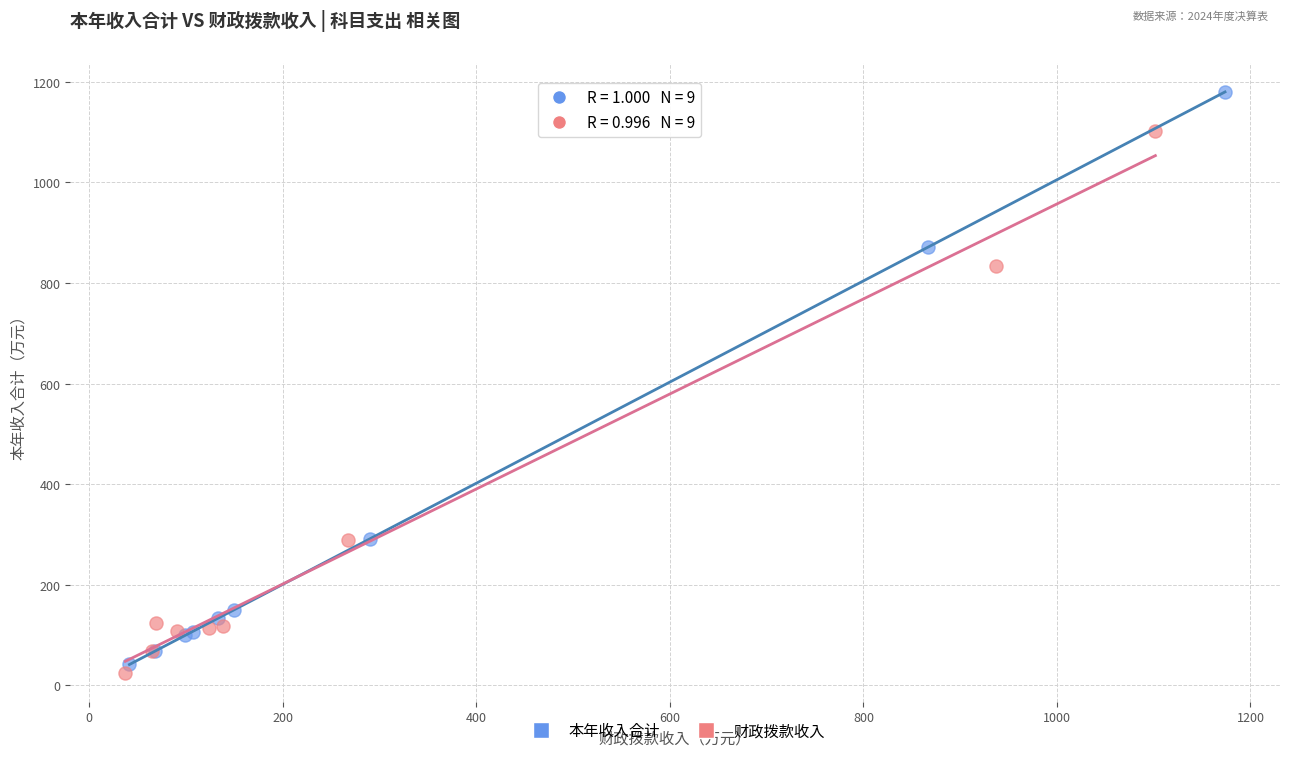

Which series has the largest Y range (max minus min)?

本年收入合计